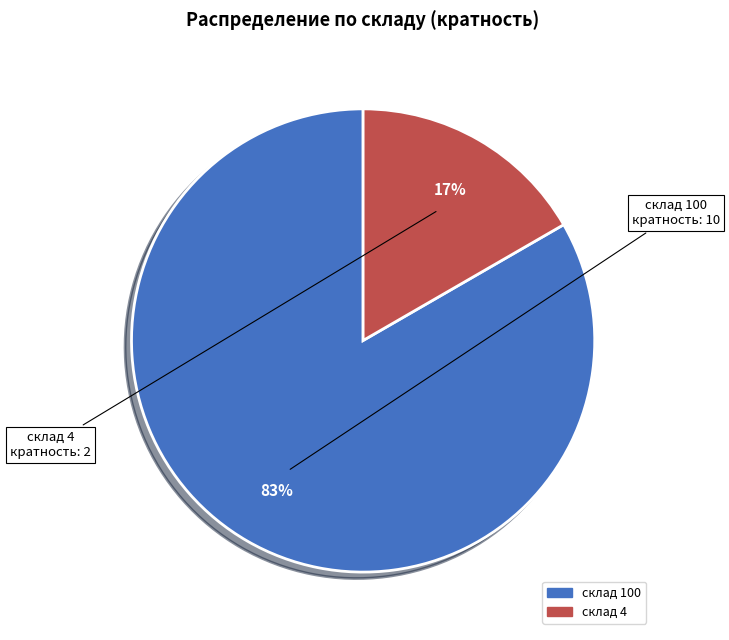

To the nearest percent, what is the average slice percentage?

50%